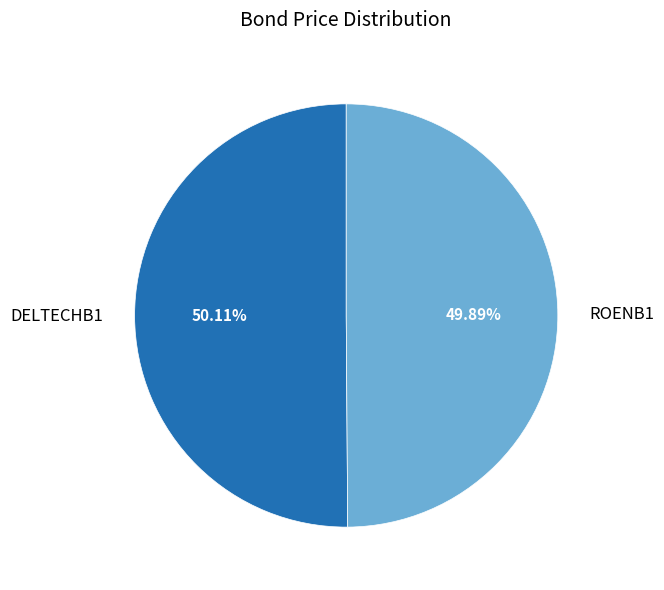

To the nearest percent, what portion does ROENB1 represent?

50%